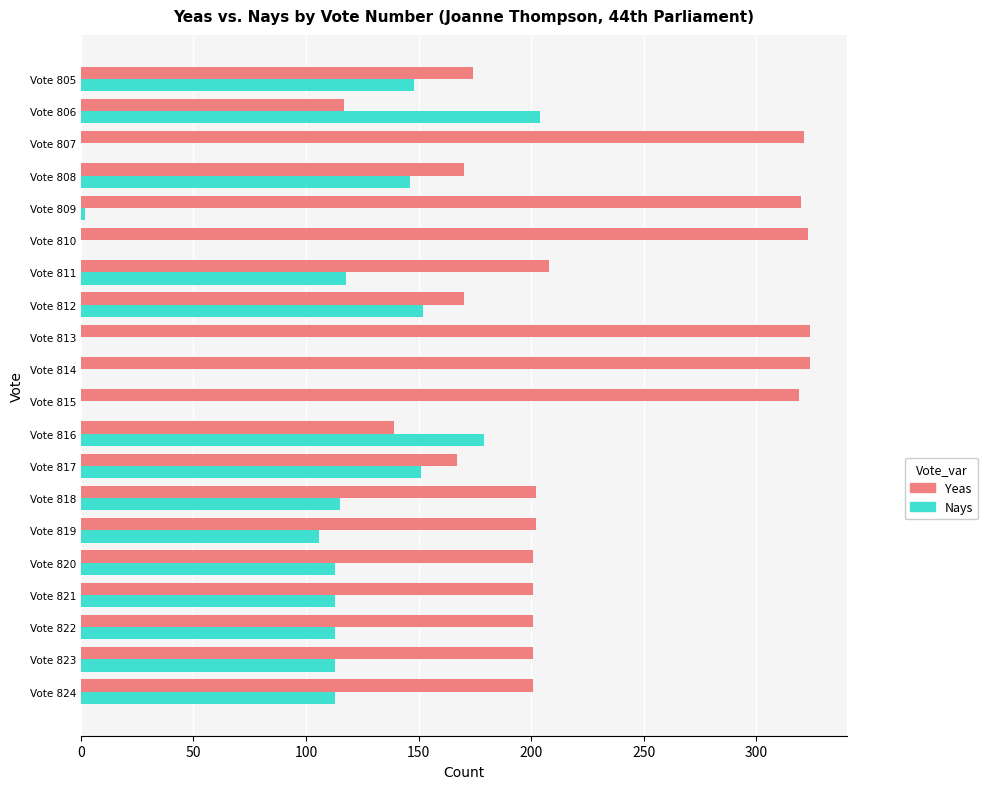

The value of Yeas at Vote 811 is 208. True or false?

True